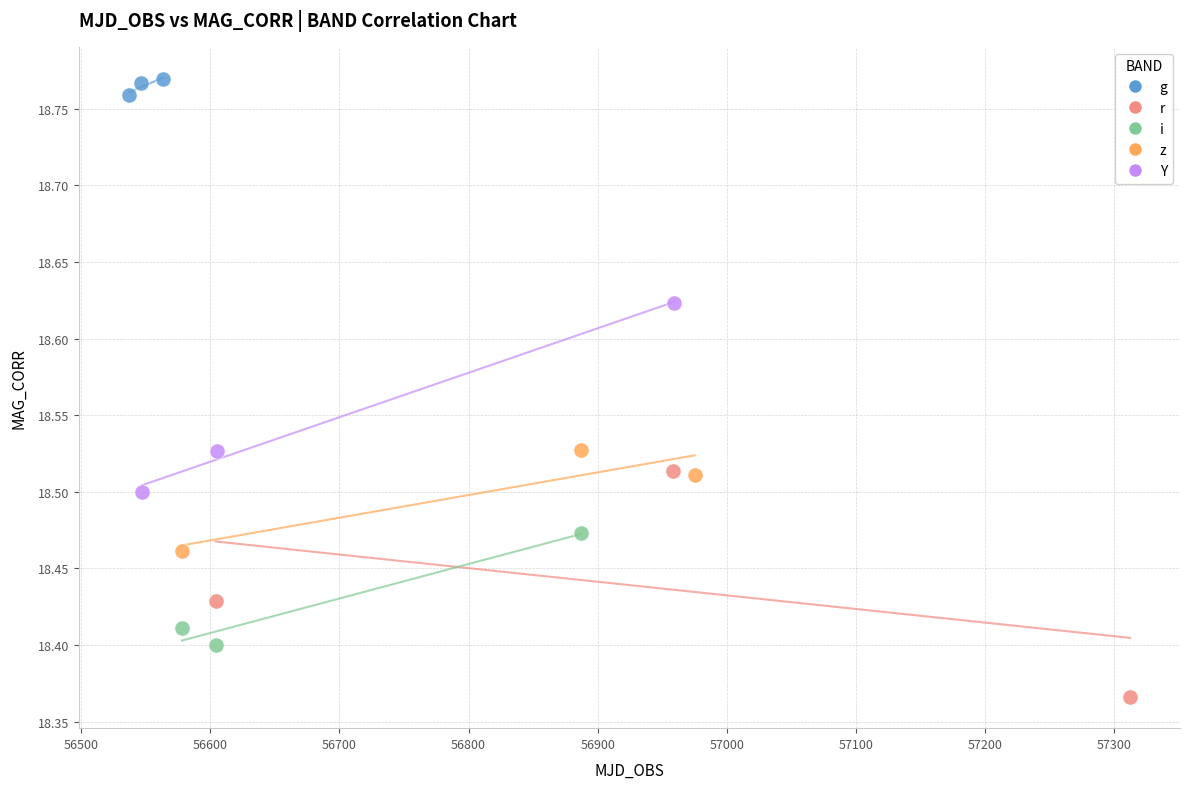

Which series reaches the maximum Y coordinate?

g